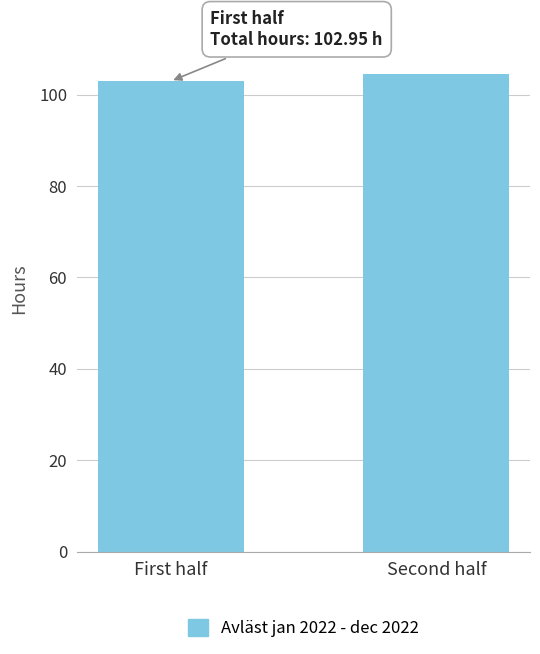

What position from the right is Second half?

1